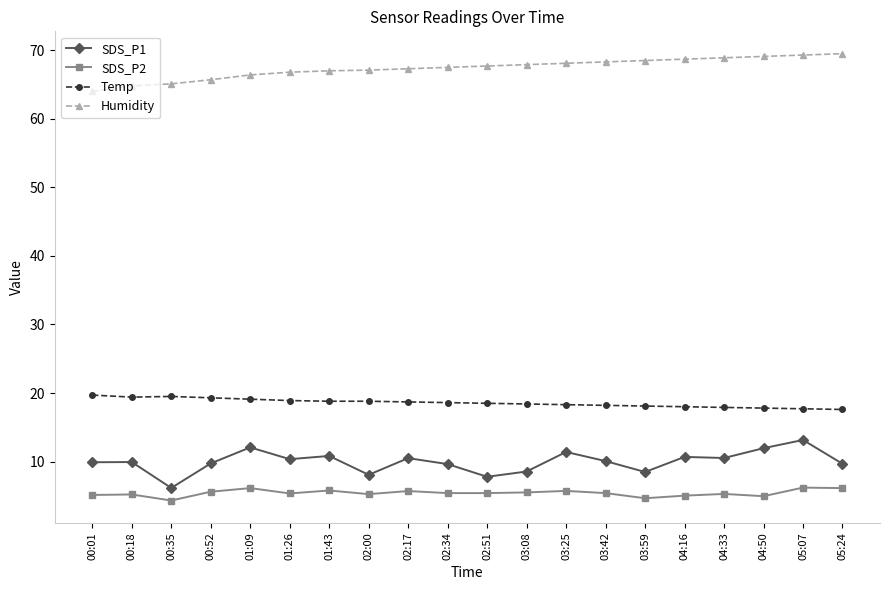

At how many categories does at least one series exceed 18?

20